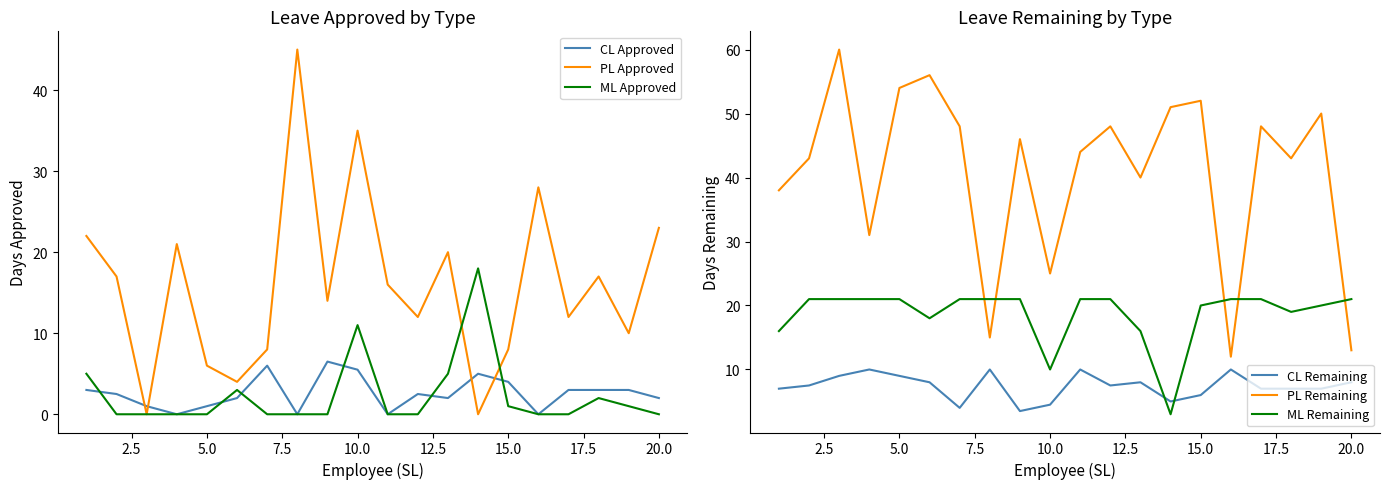

True or false: CL Approved and PL Approved intersect in this chart.

True